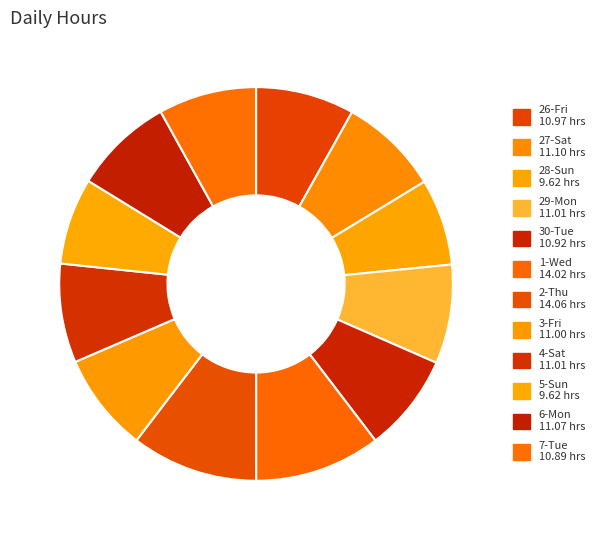

To the nearest percent, what is the average slice percentage?

8%